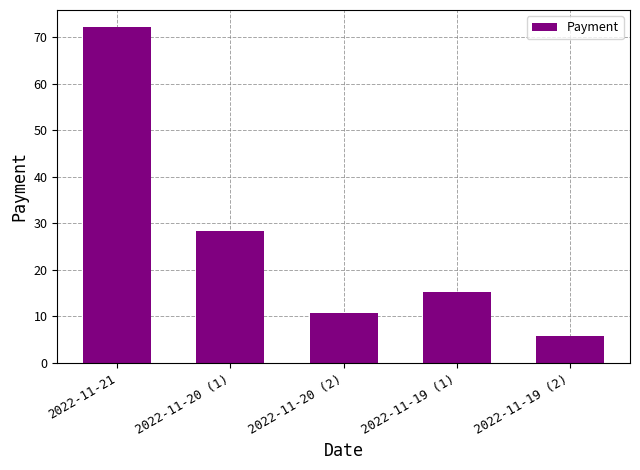

Is it true that the value at 2022-11-20 (2) is 10.8?

True